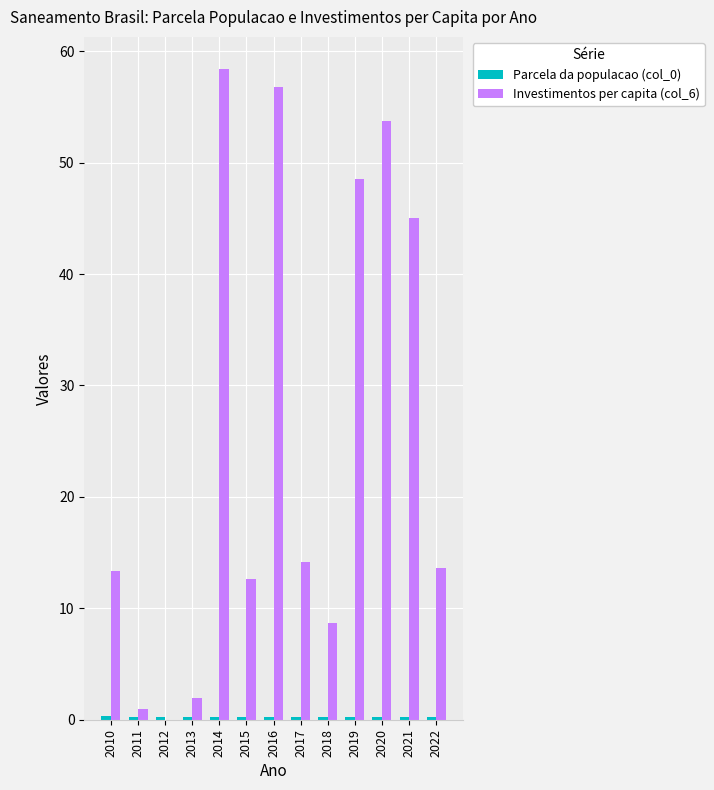

True or false: Investimentos per capita (col_6) has a value of 97.3 at 2016.

False